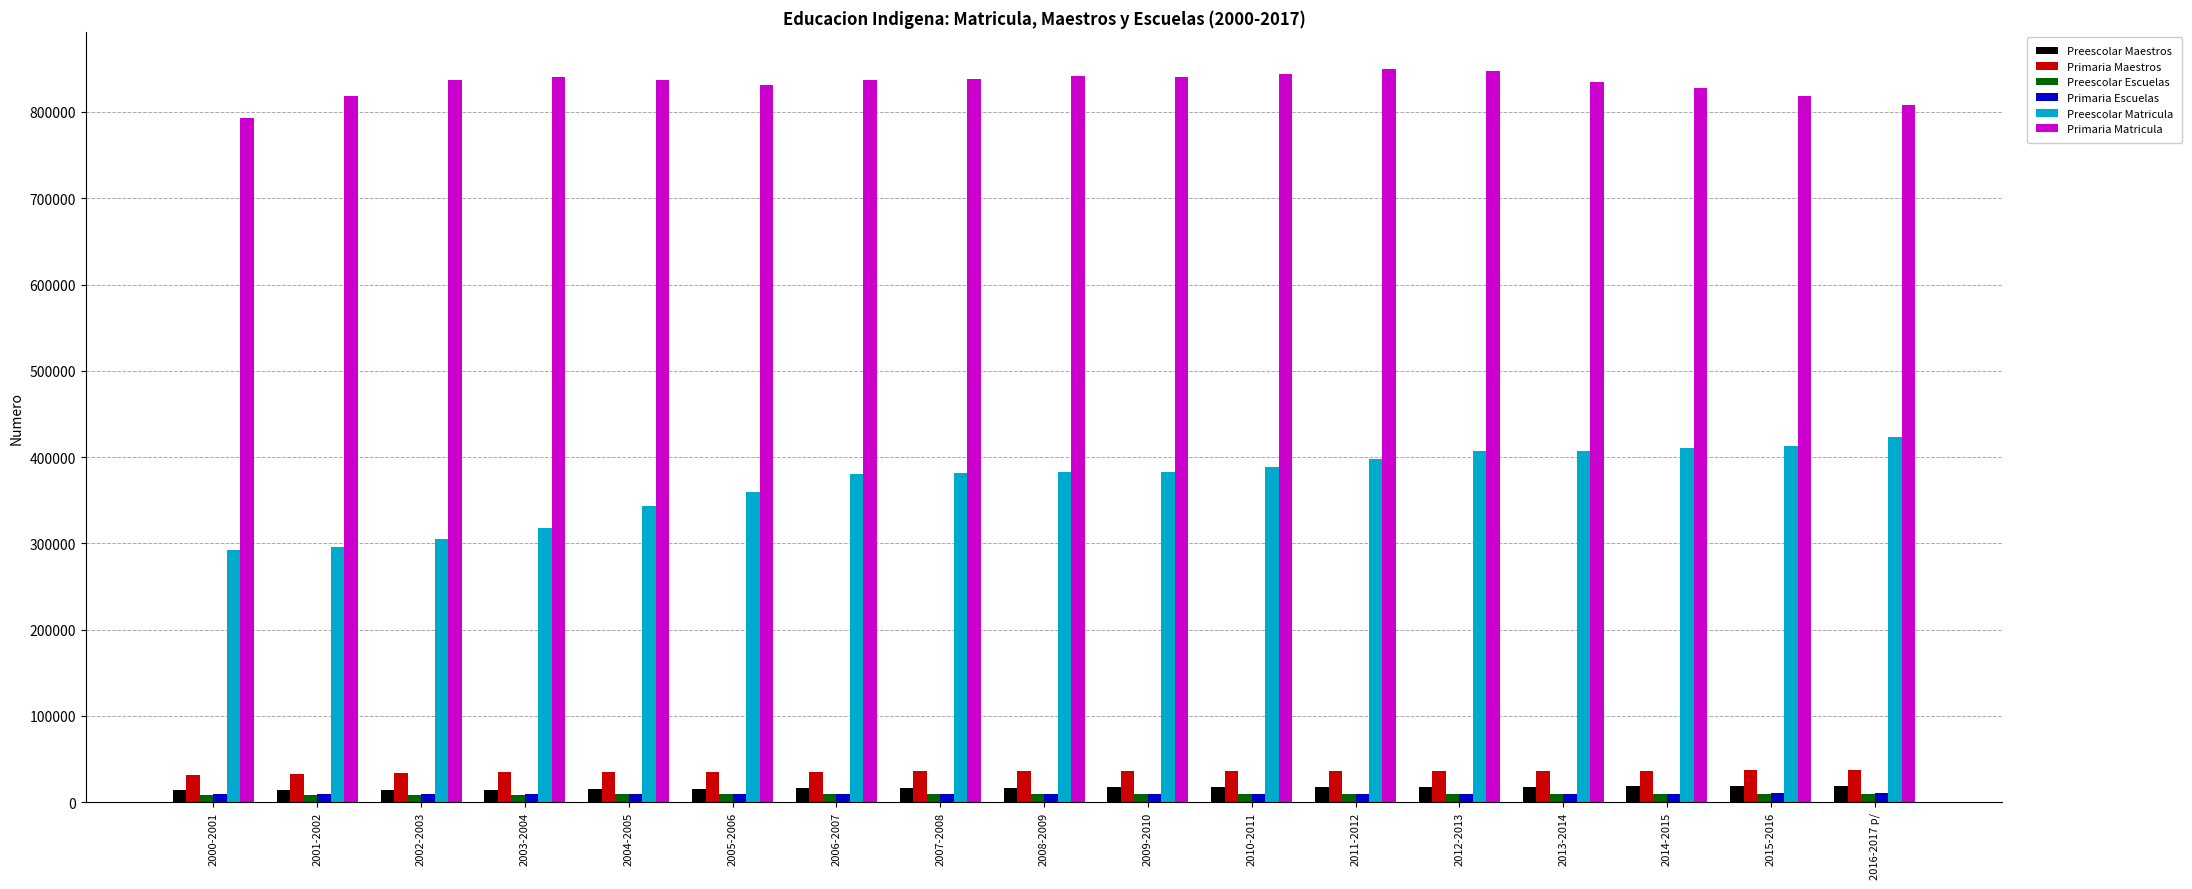

Is the value of Primaria Matricula at 2011-2012 greater than the value of Preescolar Matricula at 2003-2004?

Yes